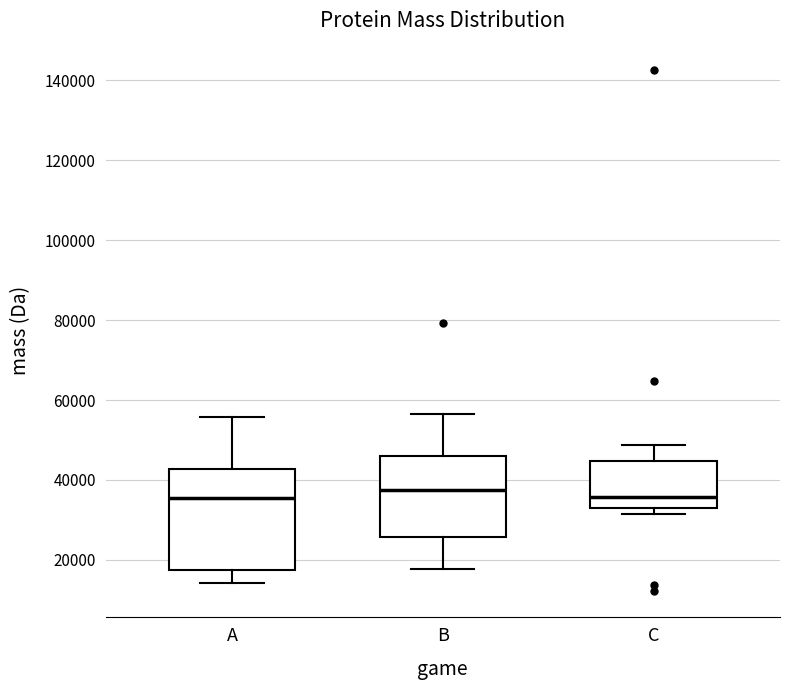

Where does the lower whisker of the box for A end on the y-axis? The values are not printed on the chart, so give them approximately, as read against the axis.

14000